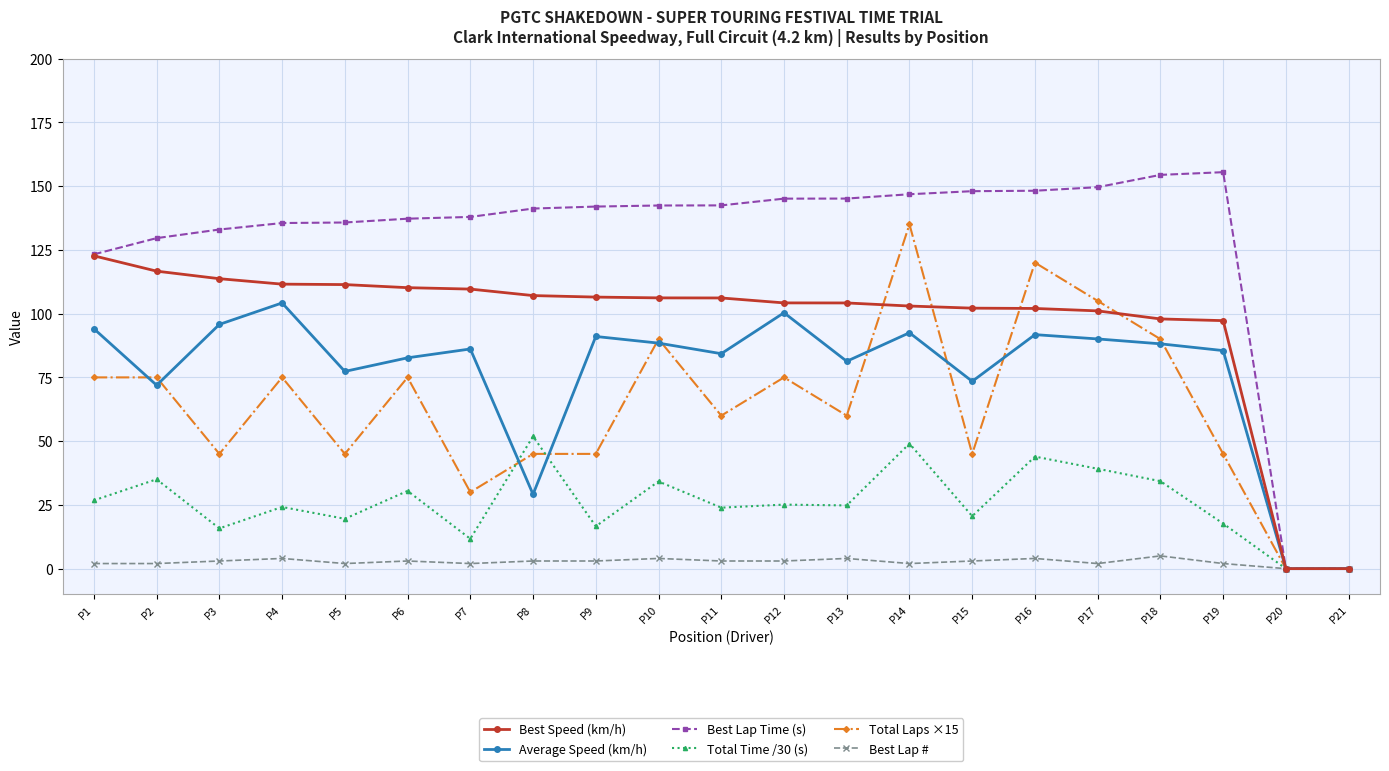

Between P2 and P3, which series saw the biggest shift?

Total Laps ×15